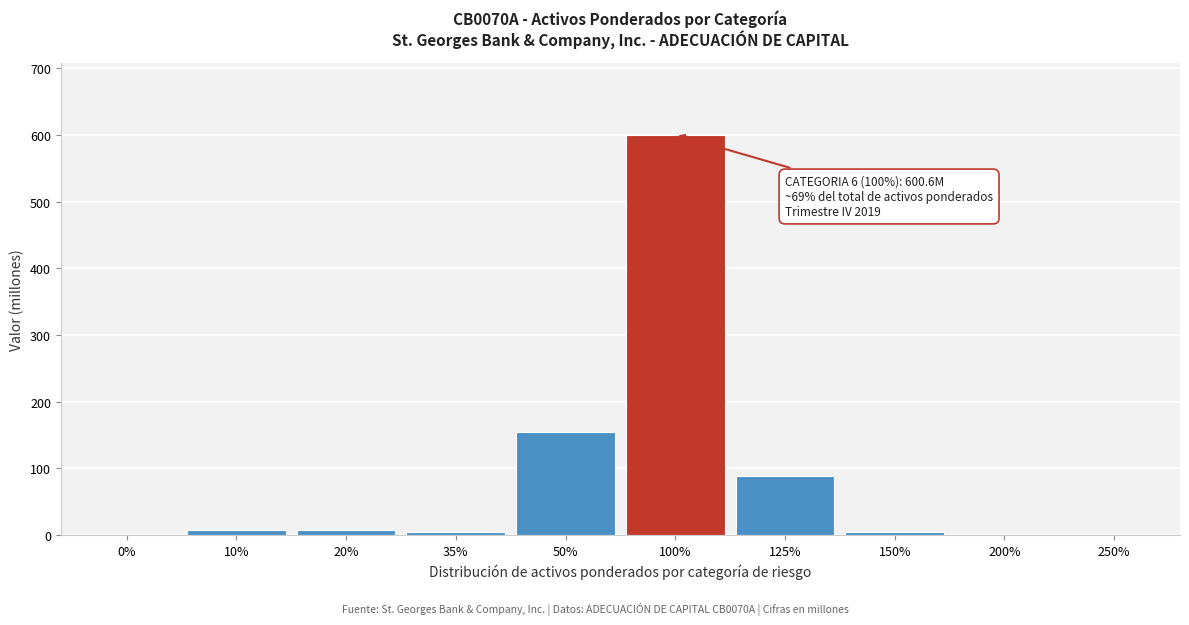

Is it true that the value at 200% is 269.2?

False